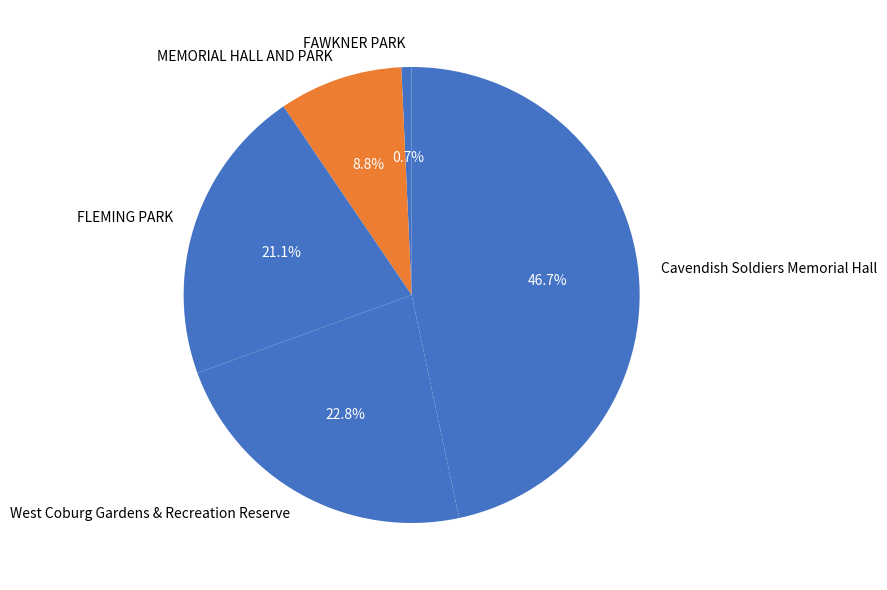

To the nearest percent, what percentage of the pie is FLEMING PARK?

21%